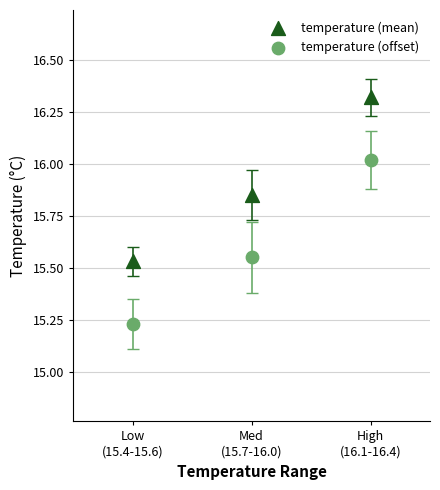

Across all data points, what is the range of Y values (max minus min)?

1.1